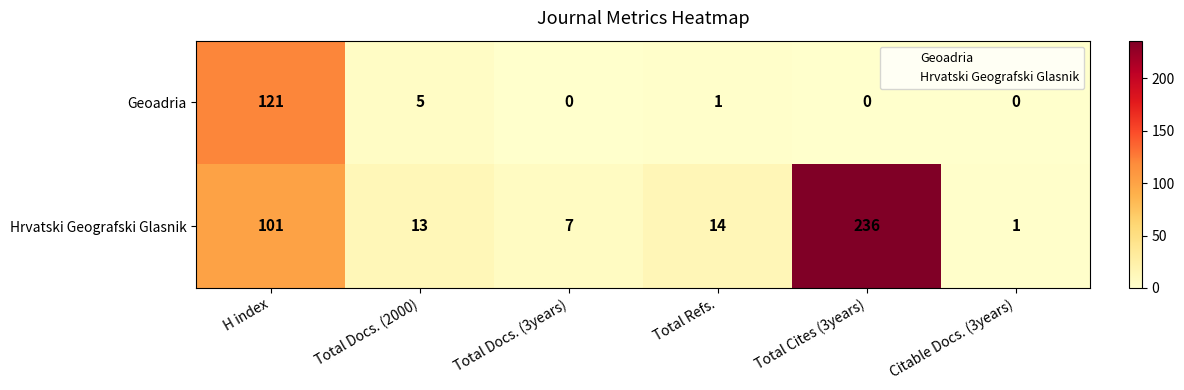

Rank the series at Citable Docs. (3years) from lowest to highest value.

Geoadria, Hrvatski Geografski Glasnik